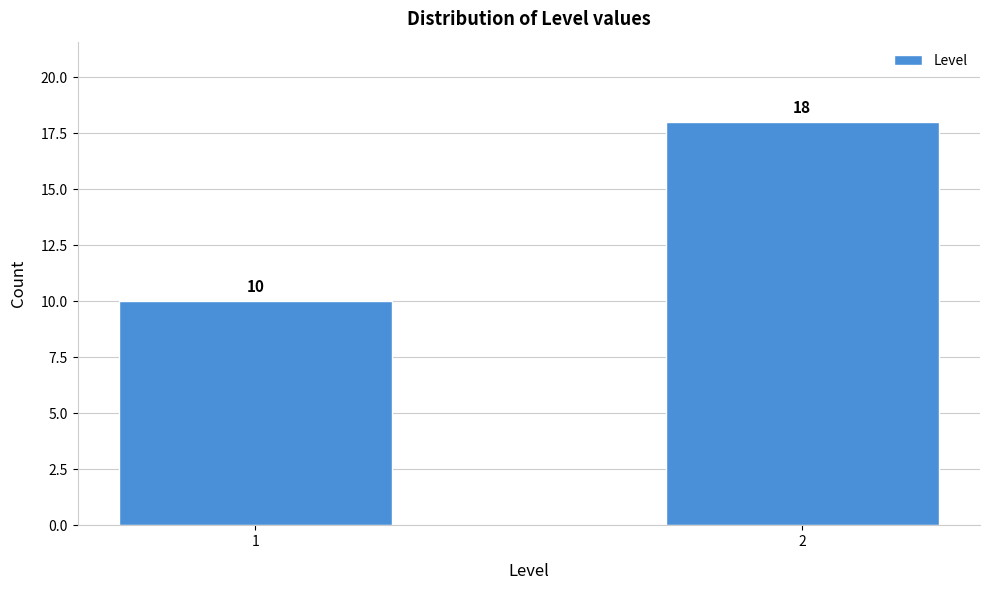

Reading left to right, transcribe all the data shown in this chart.

1=10	2=18